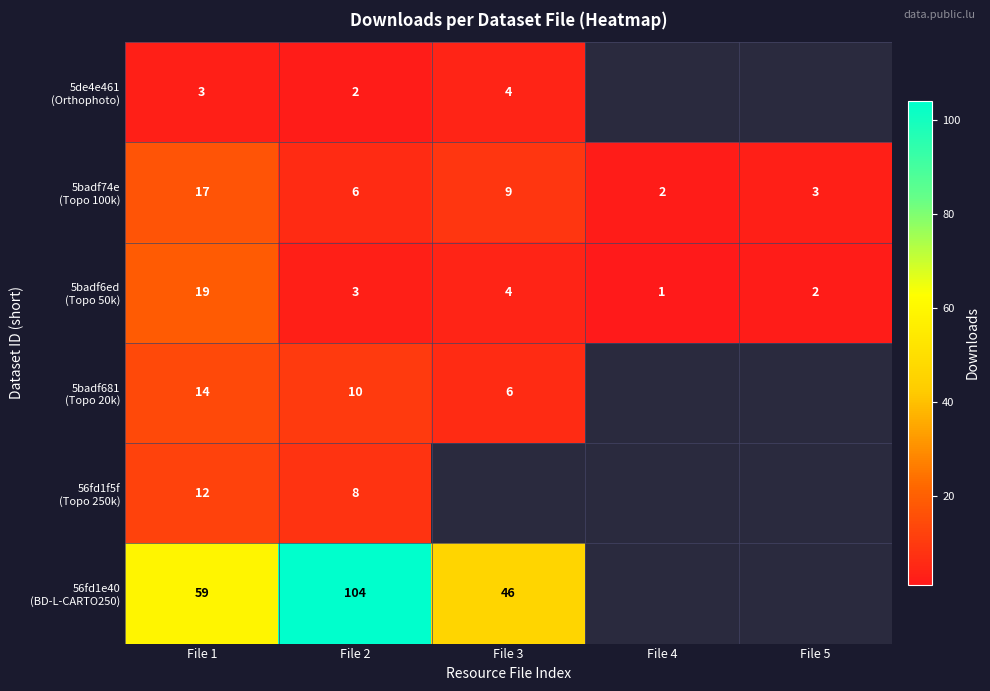

How many distinct data groups are displayed?

6